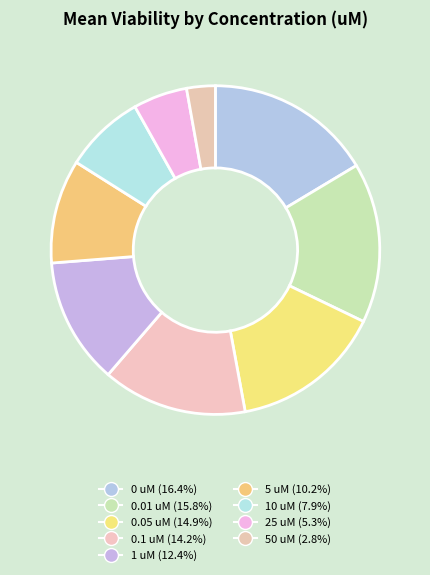

How many segments does this pie chart have?

9